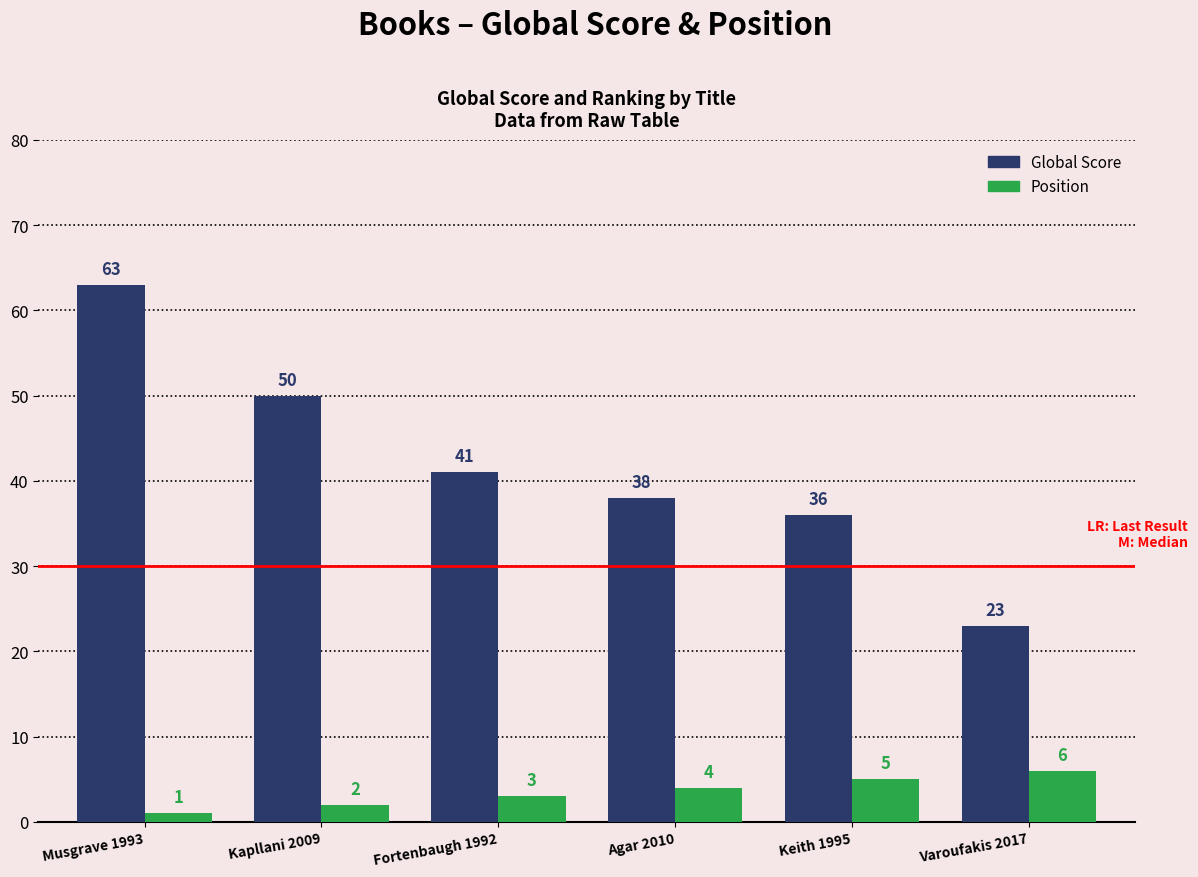

At how many categories does at least one series exceed 37?

4